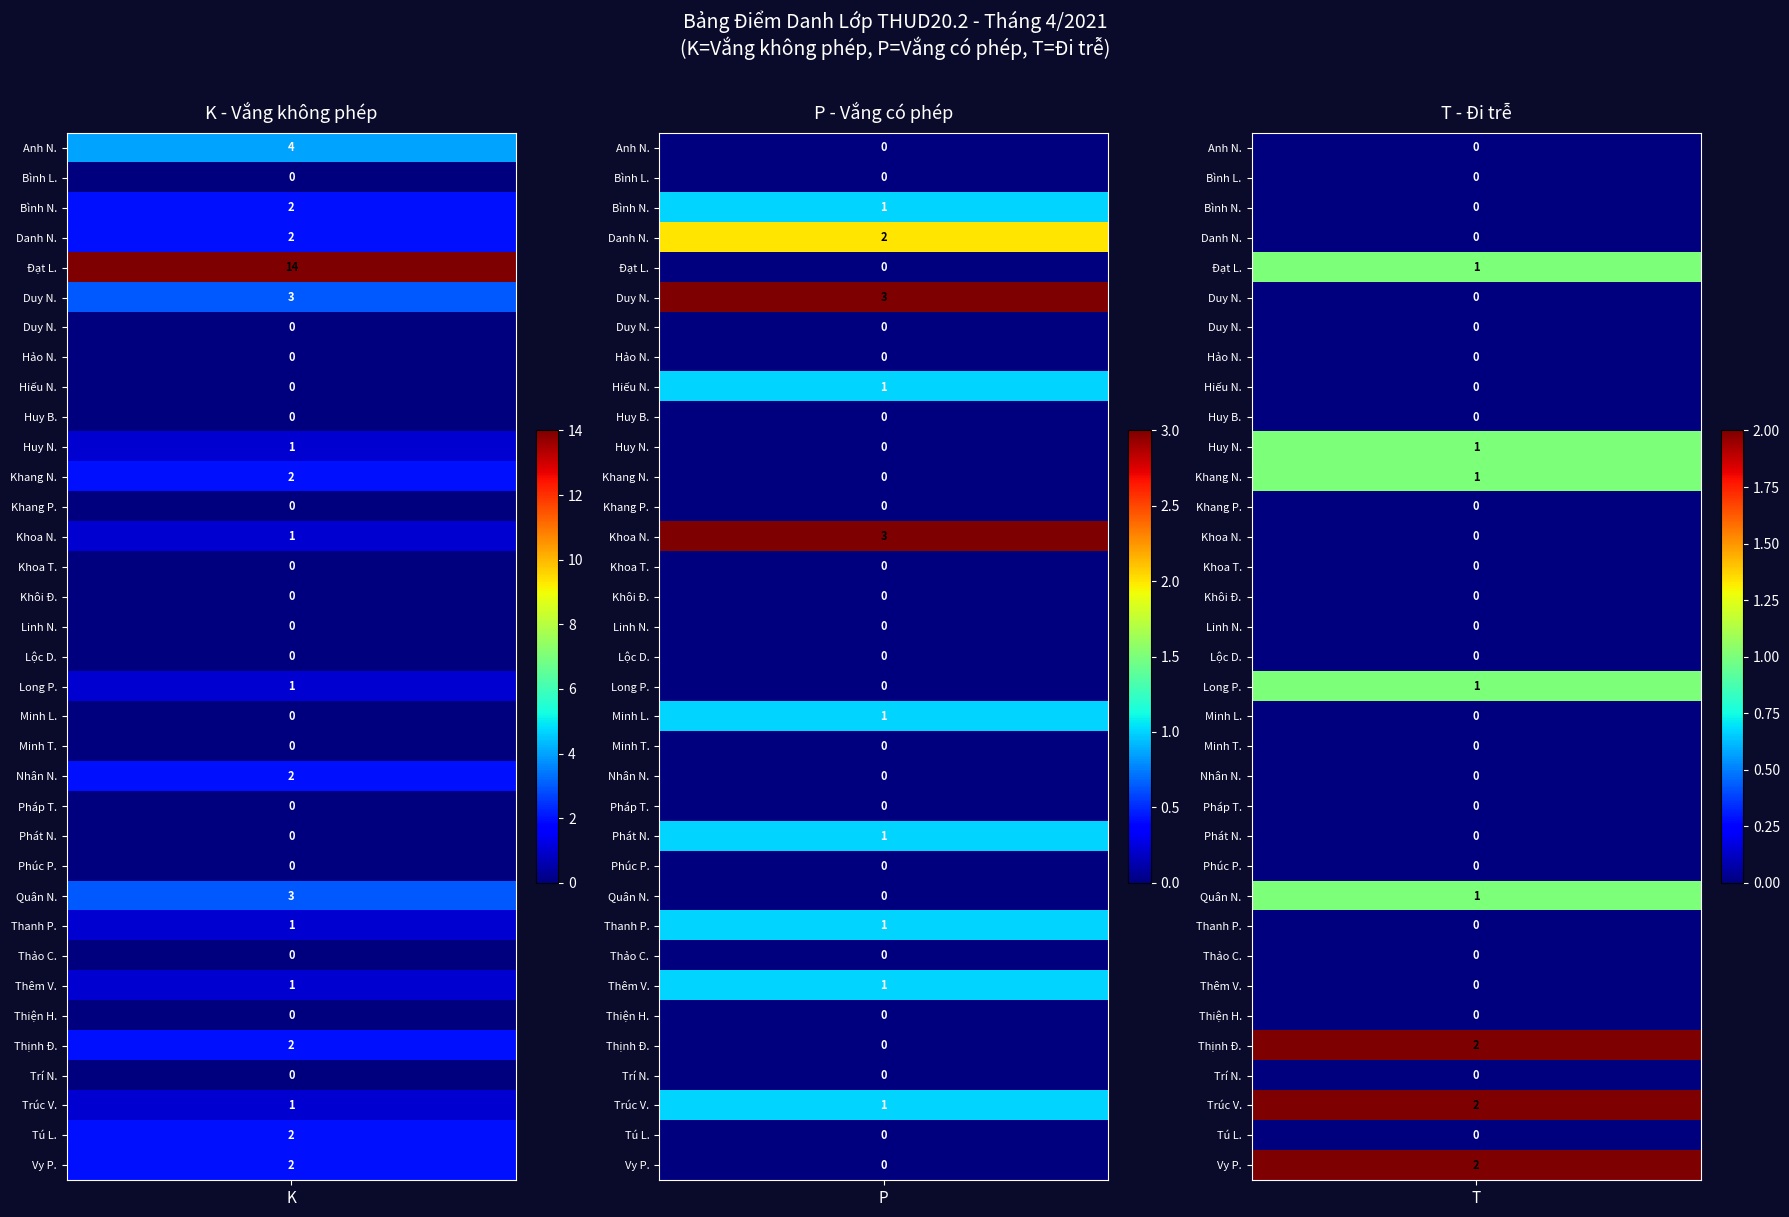

Reading left to right, what are all the values shown in this chart?

Nguyễn Xuân Tuấn Anh=4	Lê Văn Bình=0	Nguyễn Thế Bình=2	Nguyễn Huỳnh Thanh Danh=2	Lê Trọng Đạt=14	Nguyễn Lương Duy=3	Nguyễn Tuấn Duy=0	Nguyễn Nhựt Hảo=0	Nguyễn Văn Hiếu=0	Bùi Quang Huy=0	Nguyễn Nhật Huy=1	Nguyễn Tấn Khang=2	Phan Duy Khang=0	Nguyễn Anh Khoa=1	Trần Đăng Anh Khoa=0	Đỗ Đức Khôi=0	Nguyễn Ngọc Linh=0	Dương Thái Lộc=0	Phạm Hoàng Long=1	Lê Hoàng Minh=0	Trần Quang Minh=0	Nguyễn Hoàng Nhân=2	Trần Thiện Pháp=0	Nguyễn Tấn Phát=0	Phạm Thiên Phúc=0	Nguyễn Mạnh Minh Quân=3	Phạm Hoàng Thanh=1	Chu Nguyễn Mạnh Thảo=0	Võ Văn Thêm=1	Huỳnh Võ Trí Thiện=0	Đỗ Chí Thịnh=2	Nguyễn Minh Trí=0	Võ Thanh Trúc=1	Lê Tô Thanh Tú=2	Phạm Huỳnh Yến Vy=2